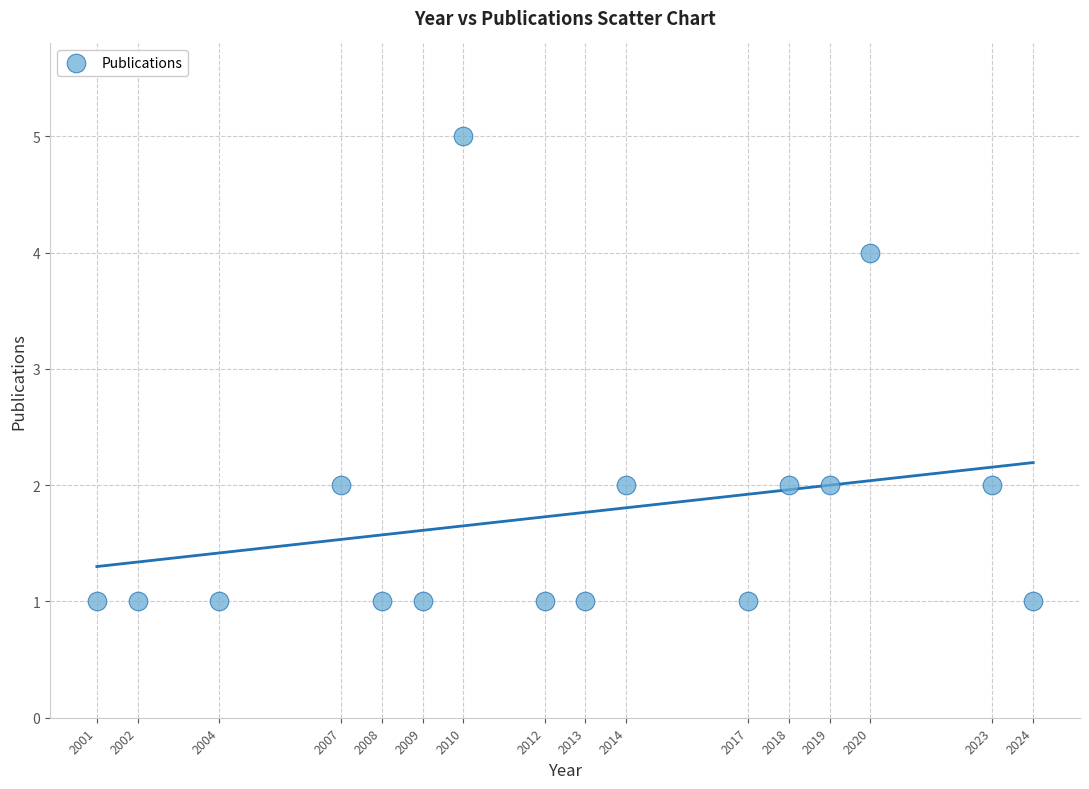

What is the range of X values (max minus min)?

23